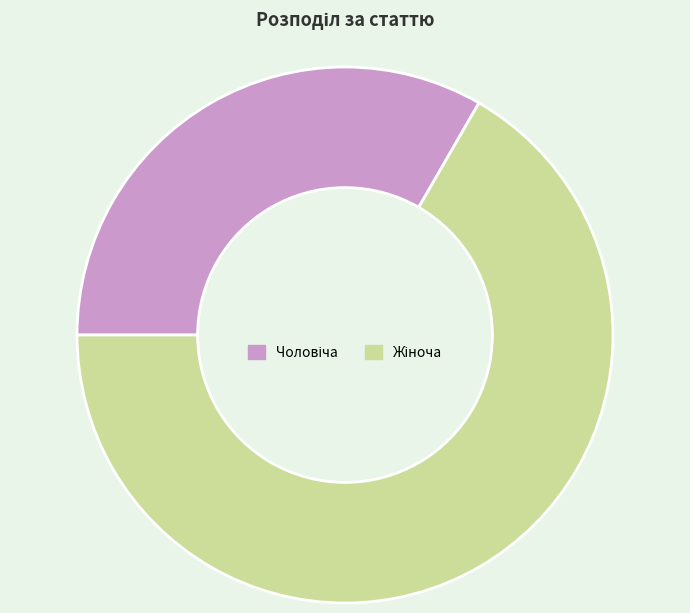

Is there a majority slice in this chart?

Yes